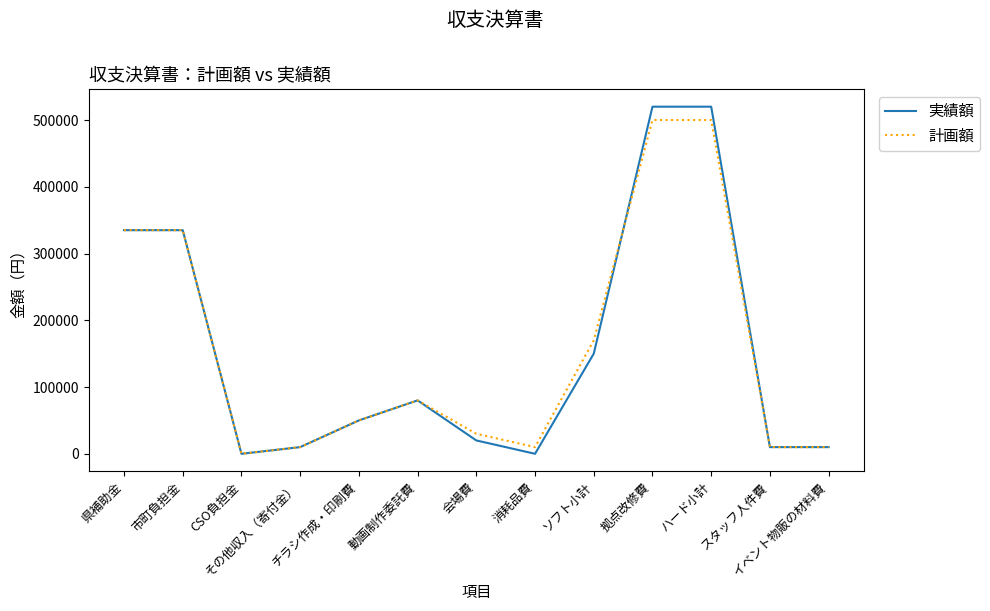

Which series has the widest spread of values?

実績額